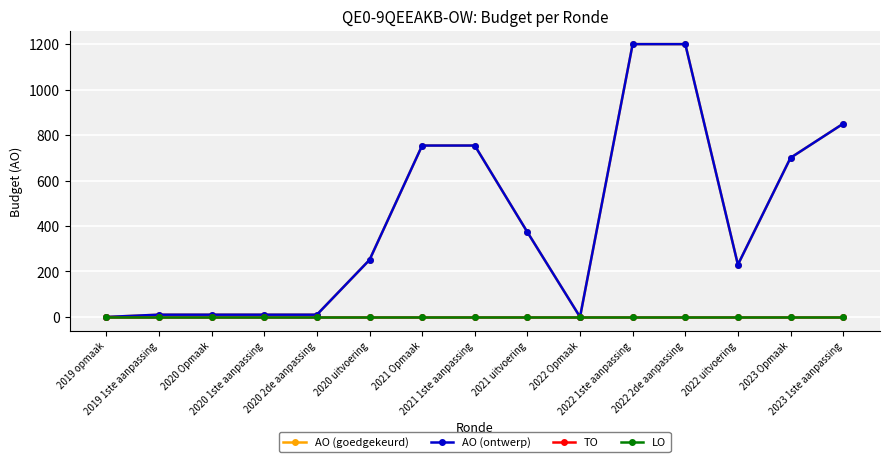

Is this an area chart (filled region under the line)?

No